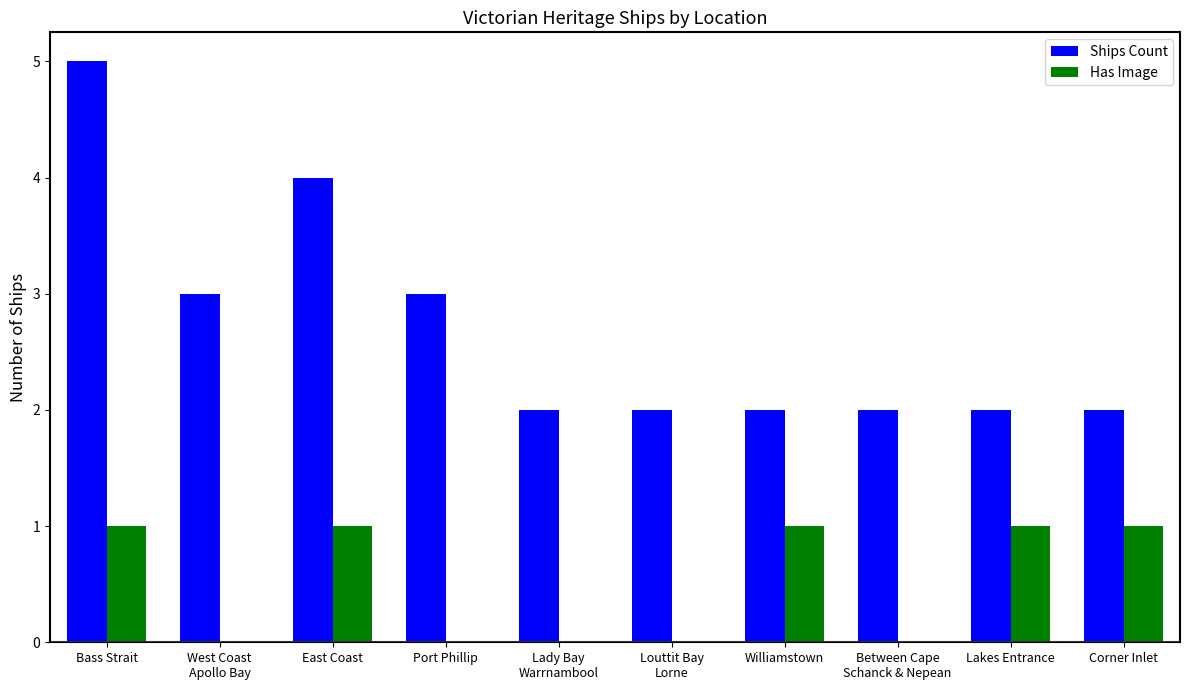

At which category is the sum across all series the highest?

Bass Strait